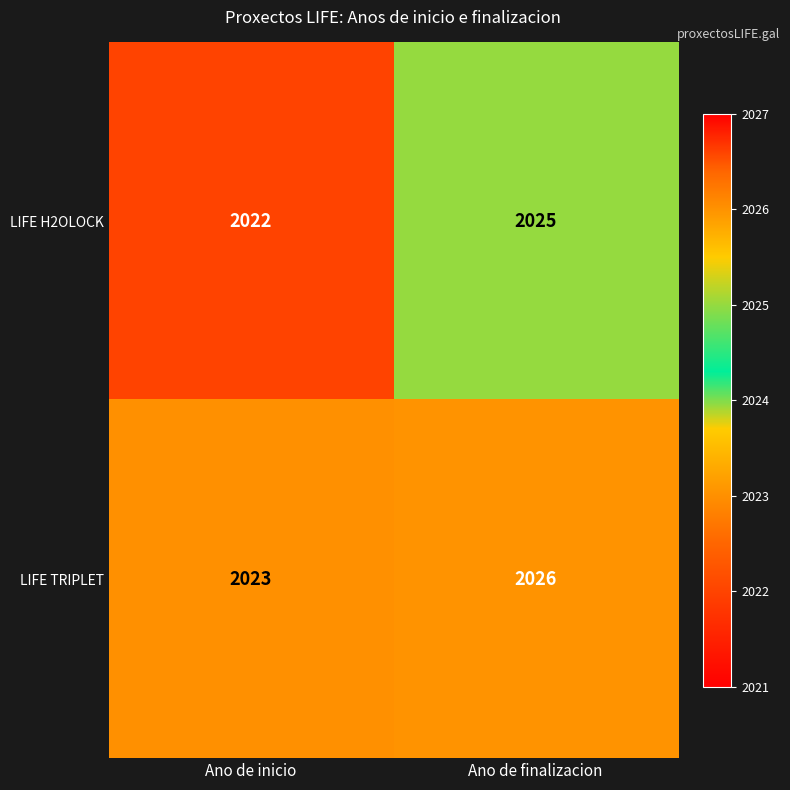

Which category has the highest value across all series?

Ano de finalizacion